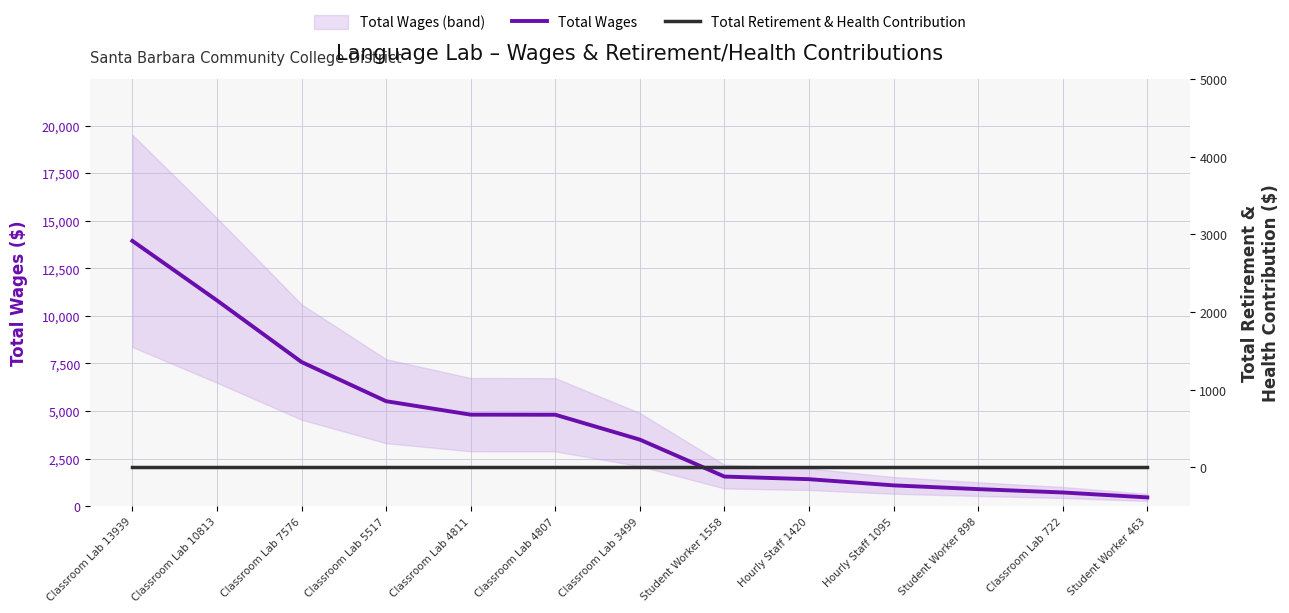

Is it true that Total Wages equals 7576 at Classroom Lab 7576?

True